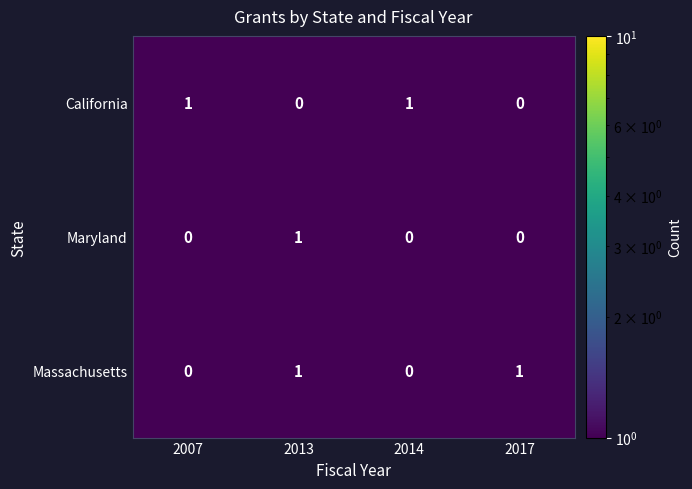

Between 2013 and 2017, which series saw the biggest shift?

Maryland